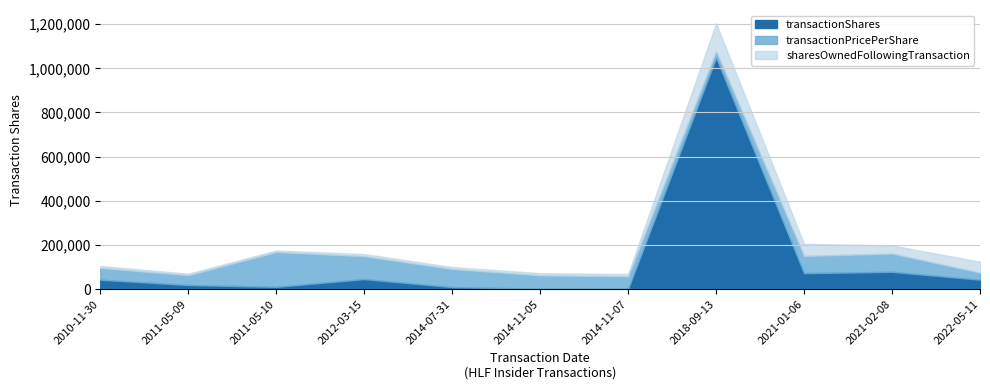

The value of transactionShares at 2014-07-31 is 2347.8. True or false?

False